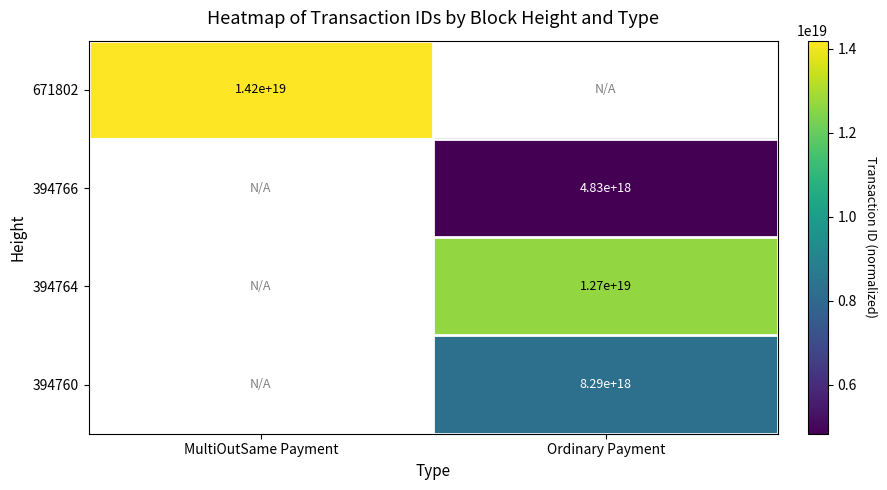

The value of 394766 at Ordinary Payment is 4830000000000000000. True or false?

True